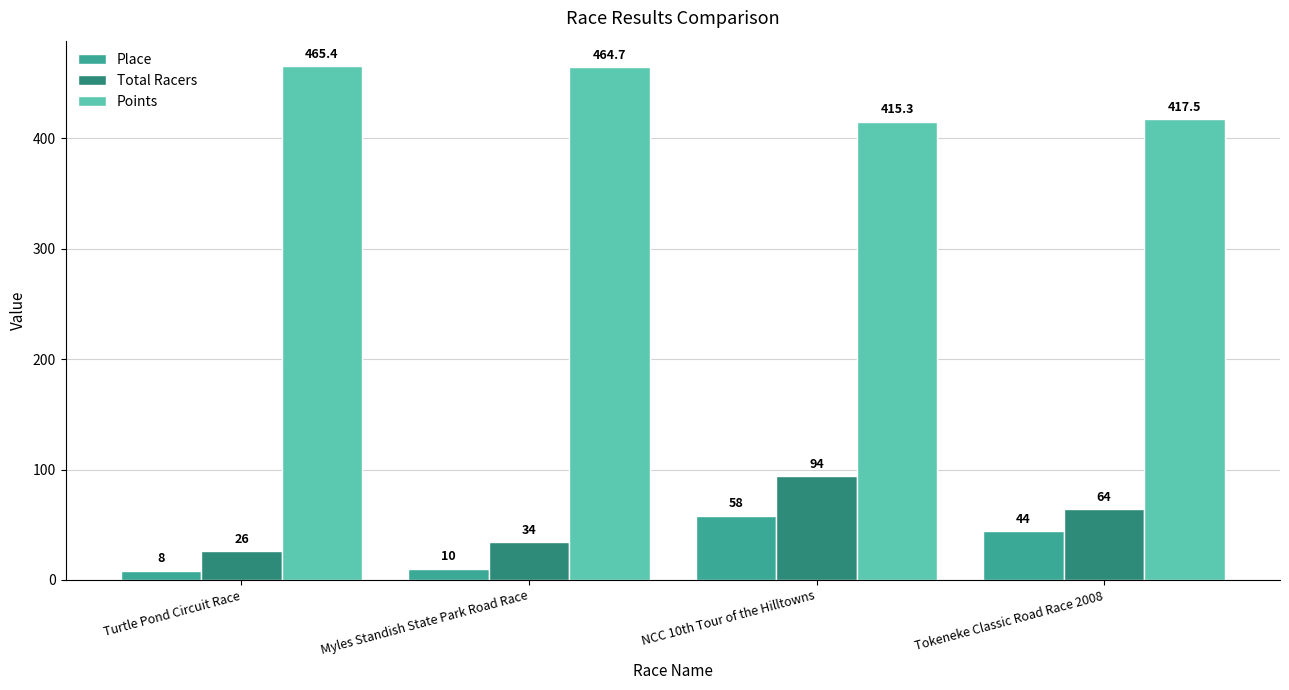

Rank the series by their maximum value, from highest to lowest.

Points, Total Racers, Place